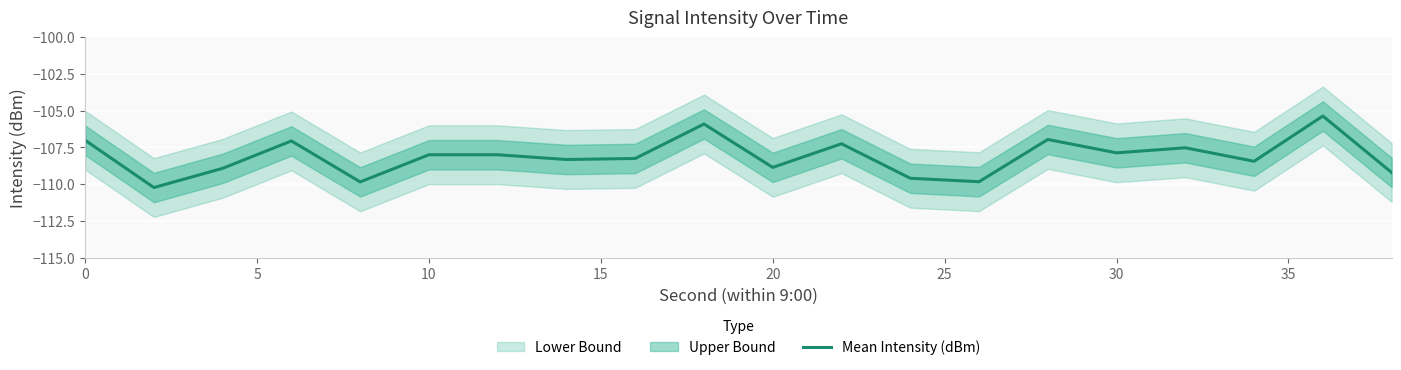

What is the minimum value for Mean Intensity (dBm)?

-110.2